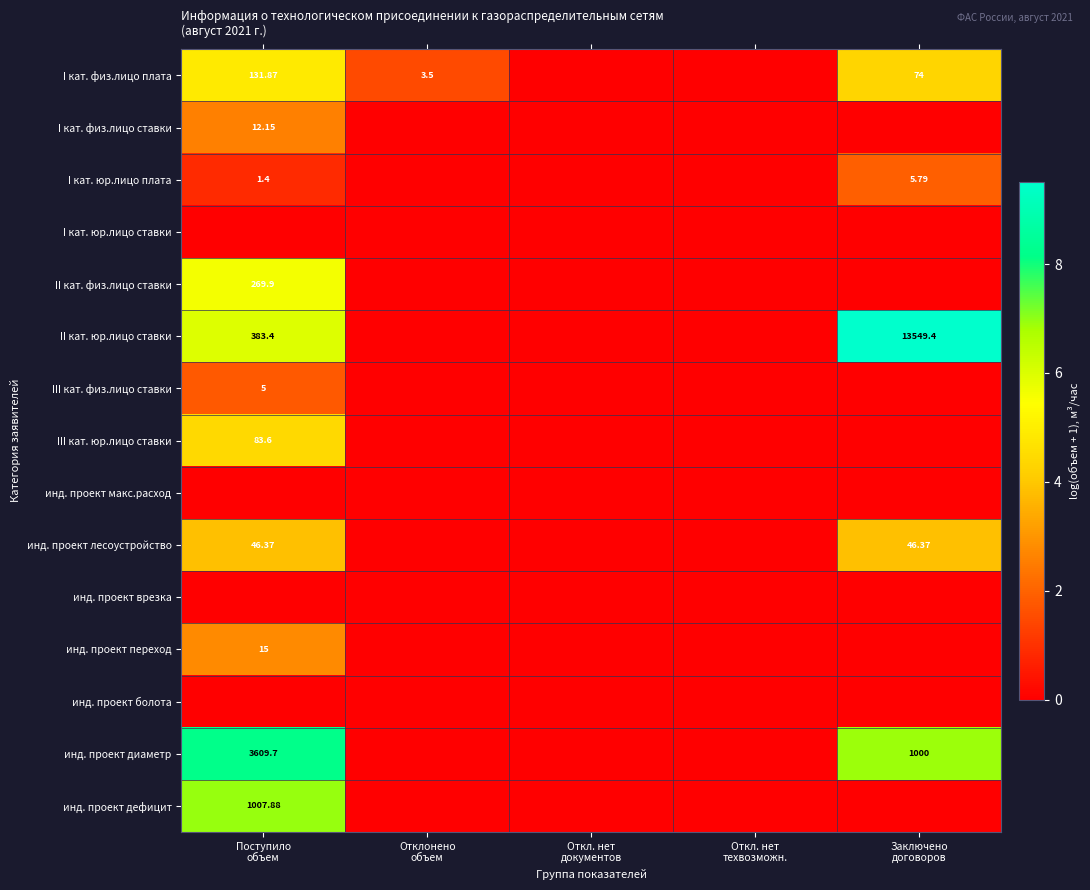

What is the maximum value shown in the chart?

9.5